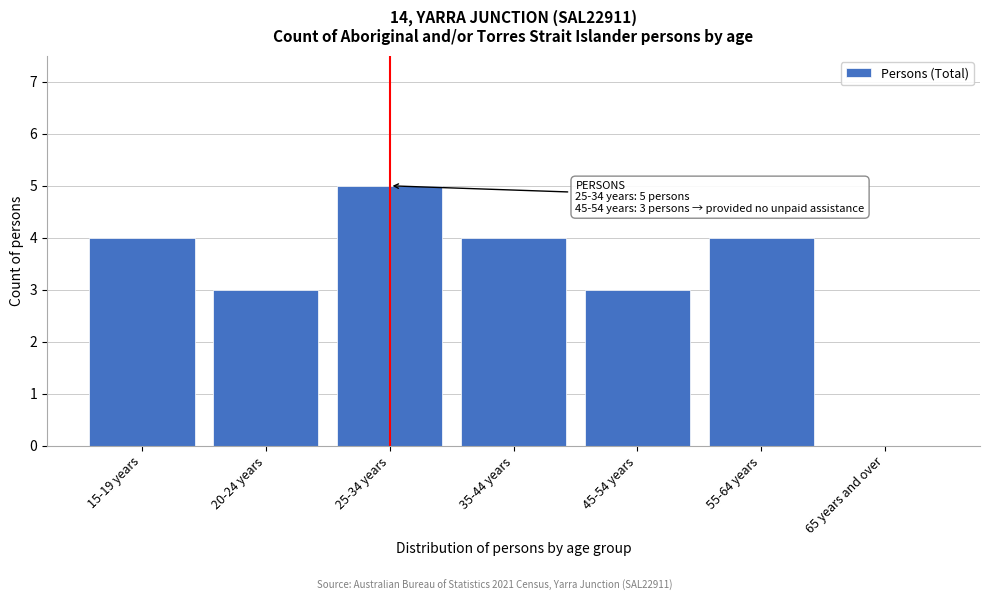

Reading left to right, extract all data points from this chart.

15-19 years=4	20-24 years=3	25-34 years=5	35-44 years=4	45-54 years=3	55-64 years=4	65 years and over=0